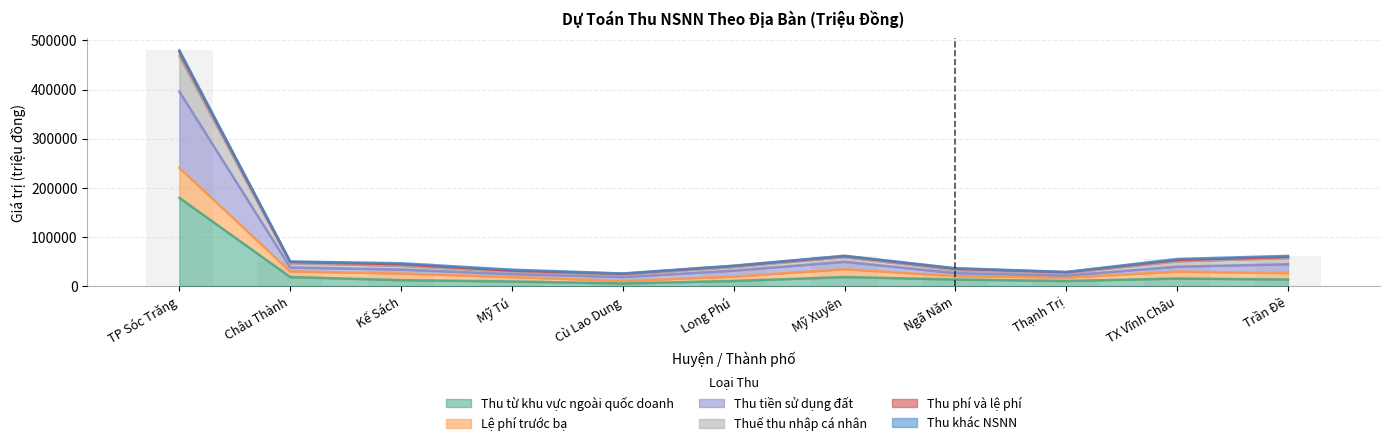

The Thu từ khu vực ngoài quốc doanh series shows 16000 at TX Vĩnh Châu. True or false?

True